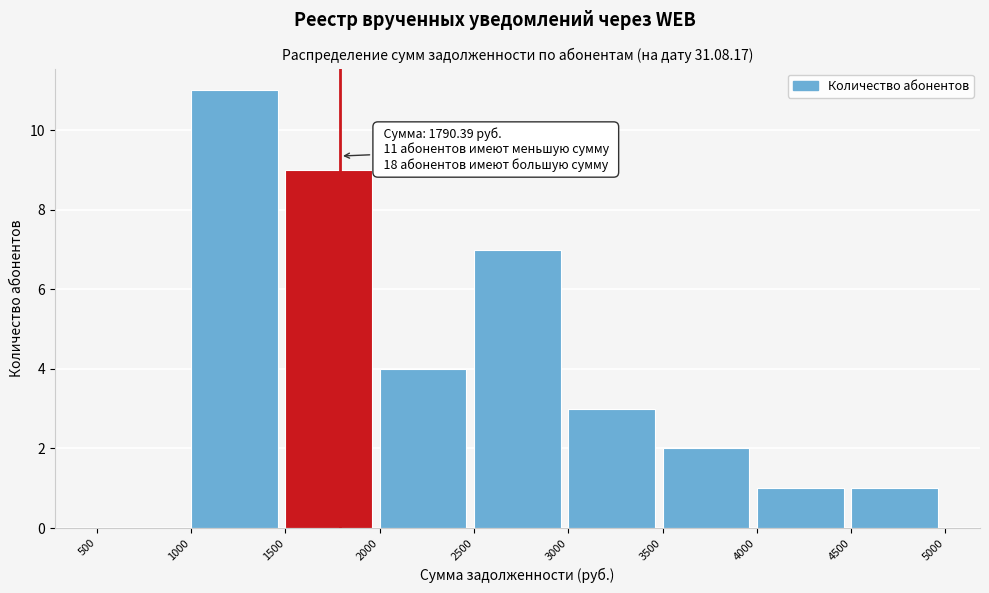

Over which range of the x-axis is the bar tallest?

1000 to 1500